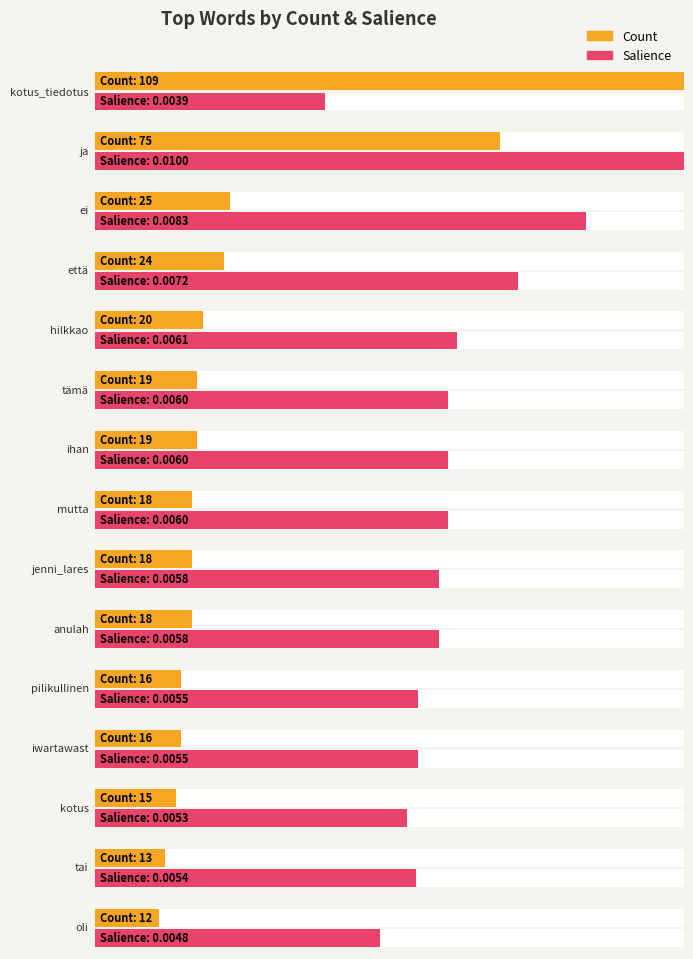

At which category is the sum across all series the highest?

kotus_tiedotus